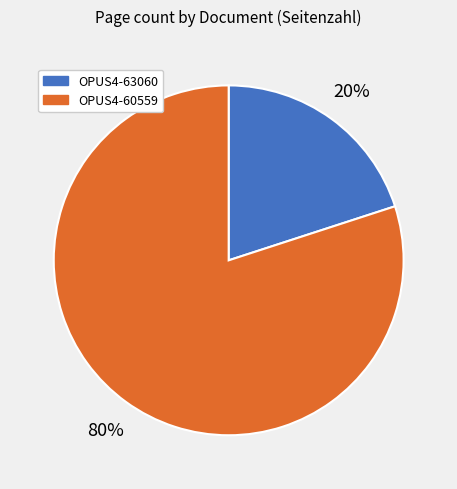

Which has a higher value, OPUS4-63060 or OPUS4-60559?

OPUS4-60559